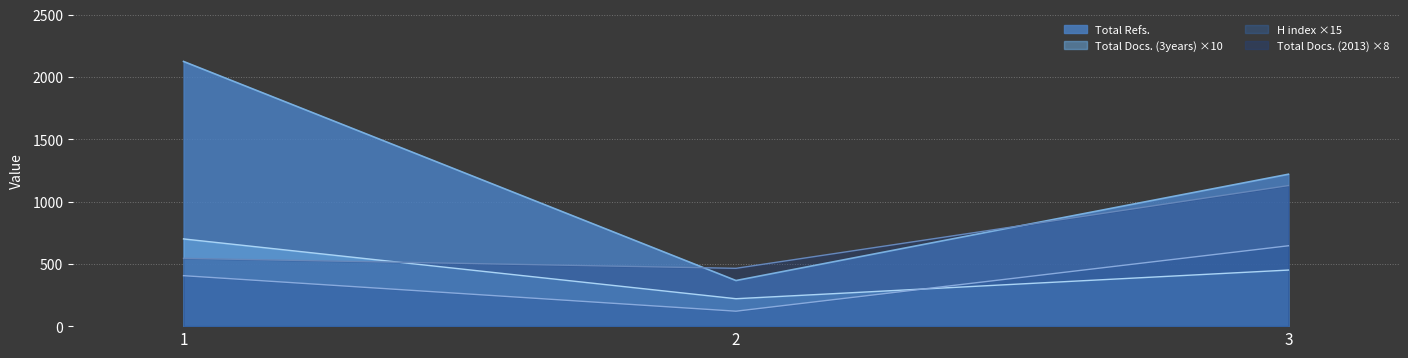

Reading left to right, extract all data points from this chart.

Total Refs.: 1=2124	2=366	3=1219
Total Docs. (3years): 1=700	2=220	3=450
H index: 1=405	2=120	3=645
Total Docs. (2013): 1=544	2=464	3=1128